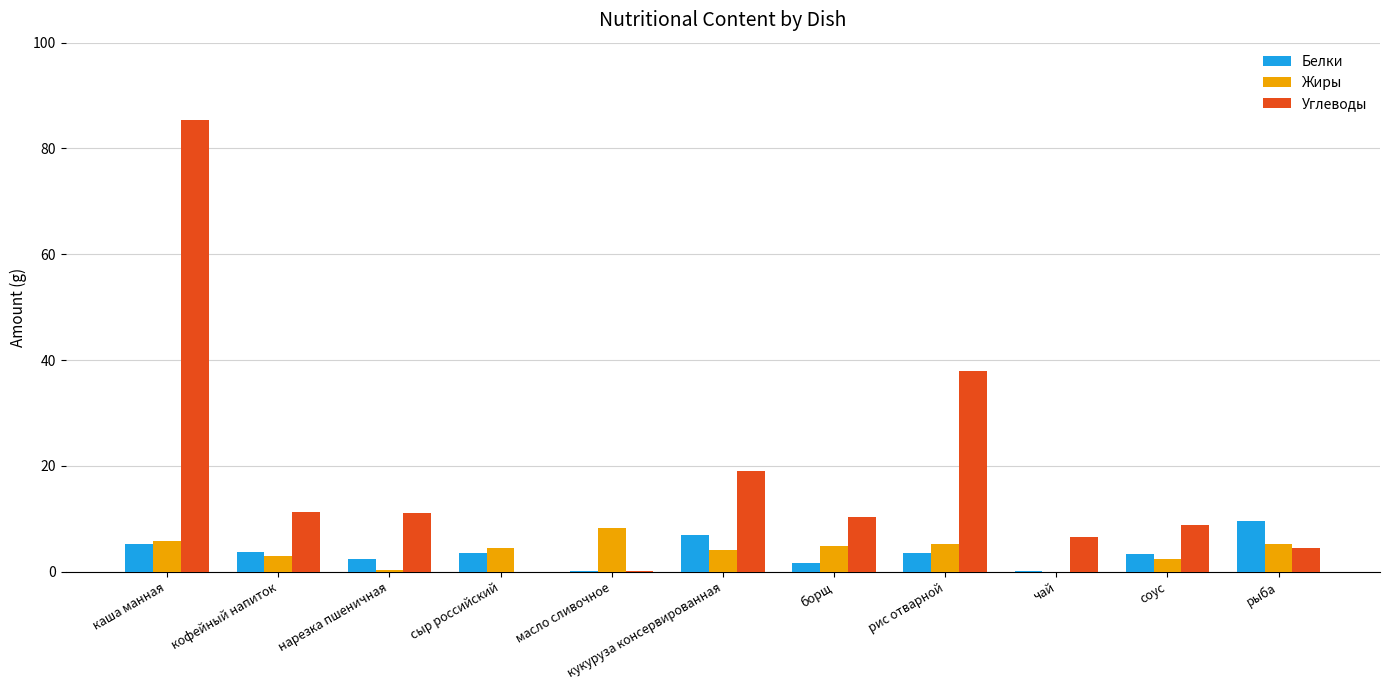

What is the greatest value displayed?

85.3